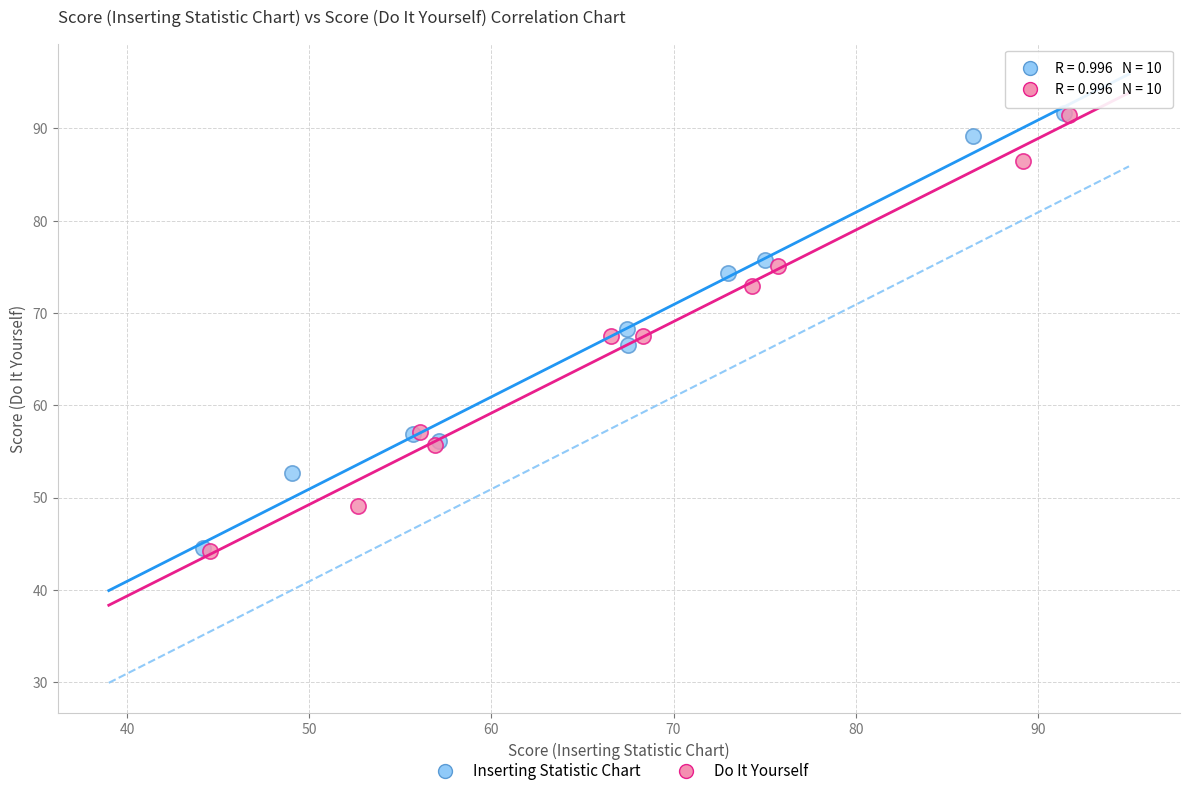

What are all the series names shown in the legend?

Inserting Statistic Chart, Do It Yourself